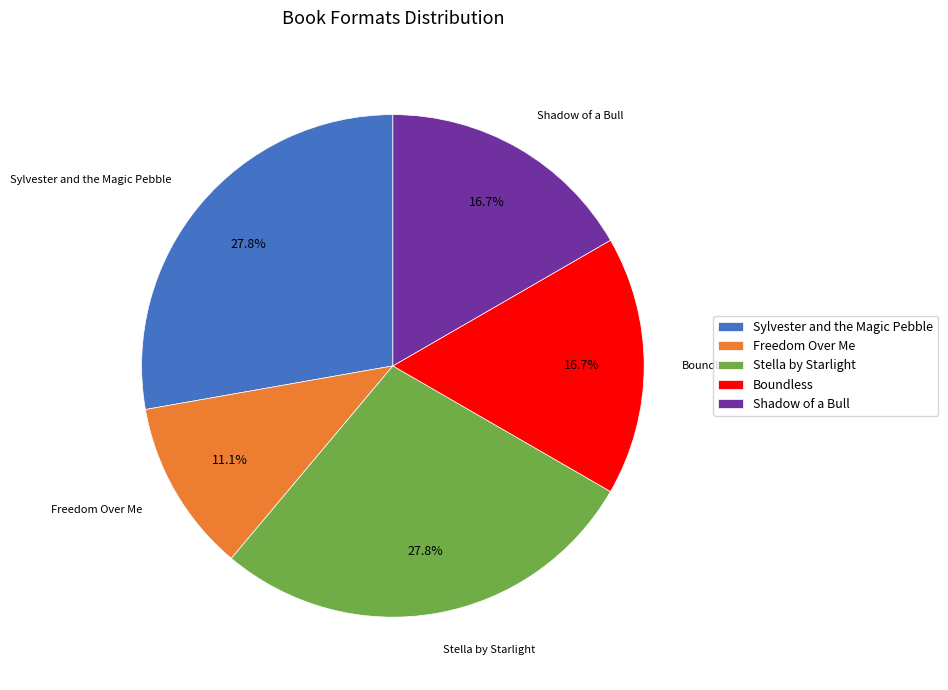

How many slices are in this pie chart?

5